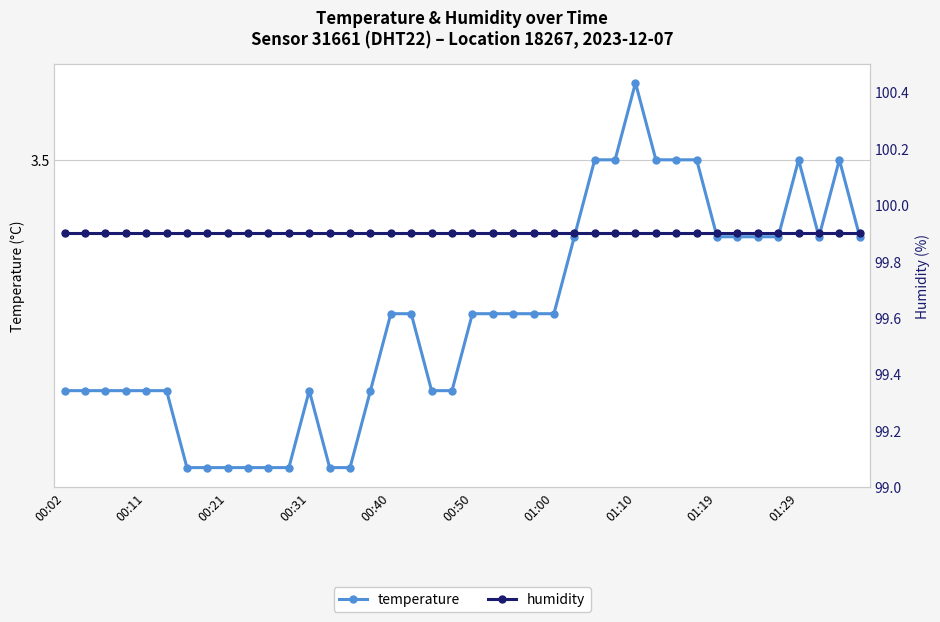

At which label does humidity reach its minimum?

00:02